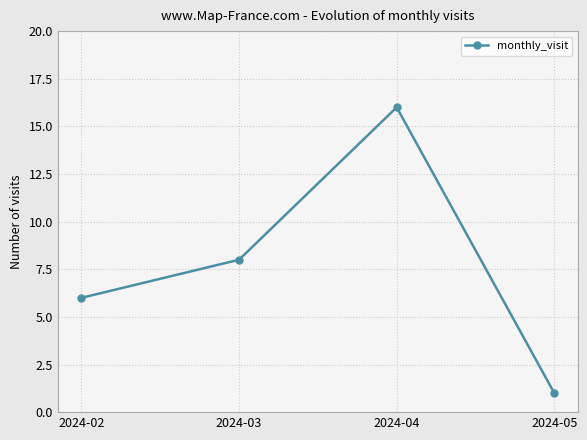

Is this an area chart (filled region under the line)?

No